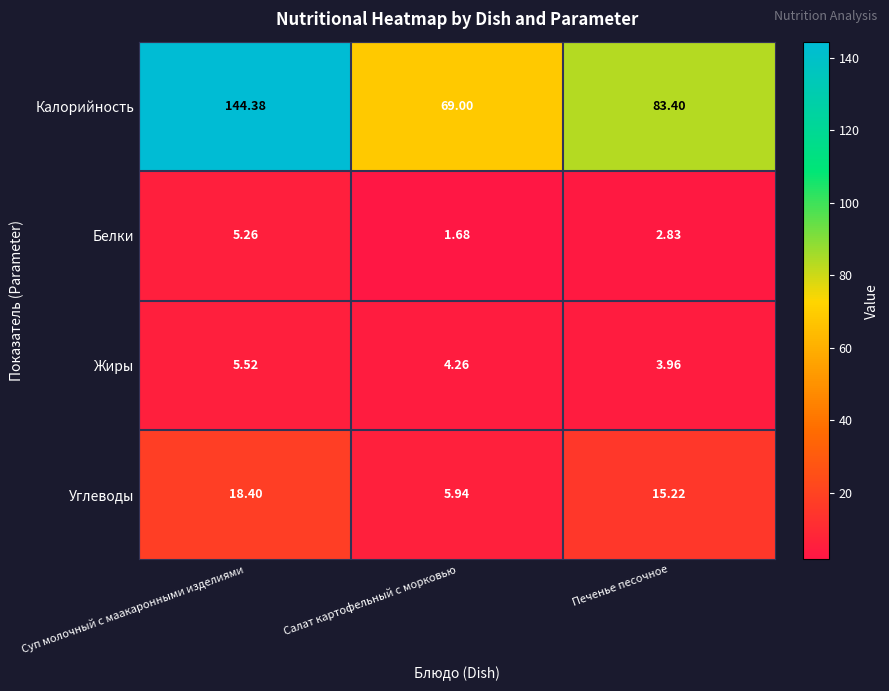

Where does the Жиры series first go above 4?

Суп молочный с маакаронными изделиями